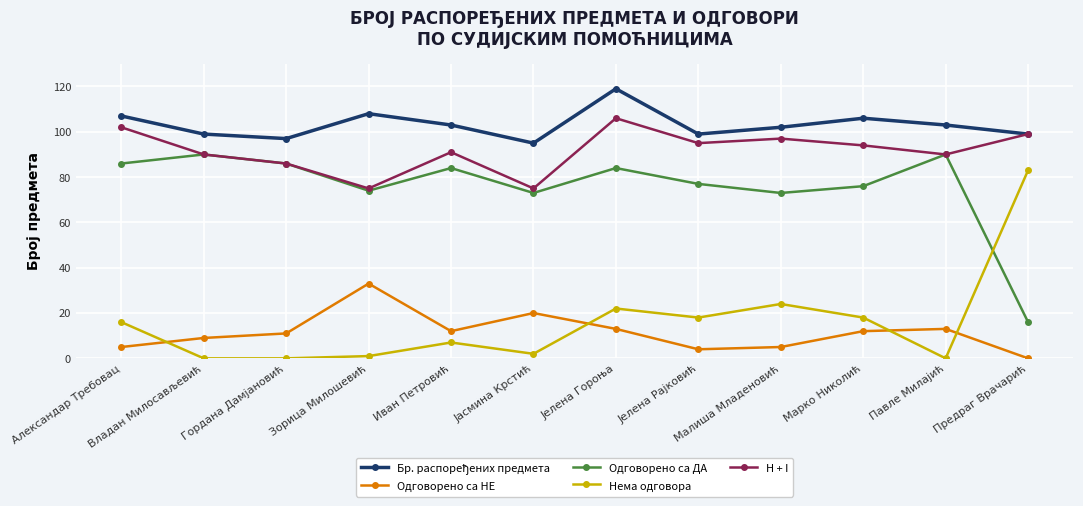

Which series changed the most between Иван Петровић and Марко Николић?

Нема одговора